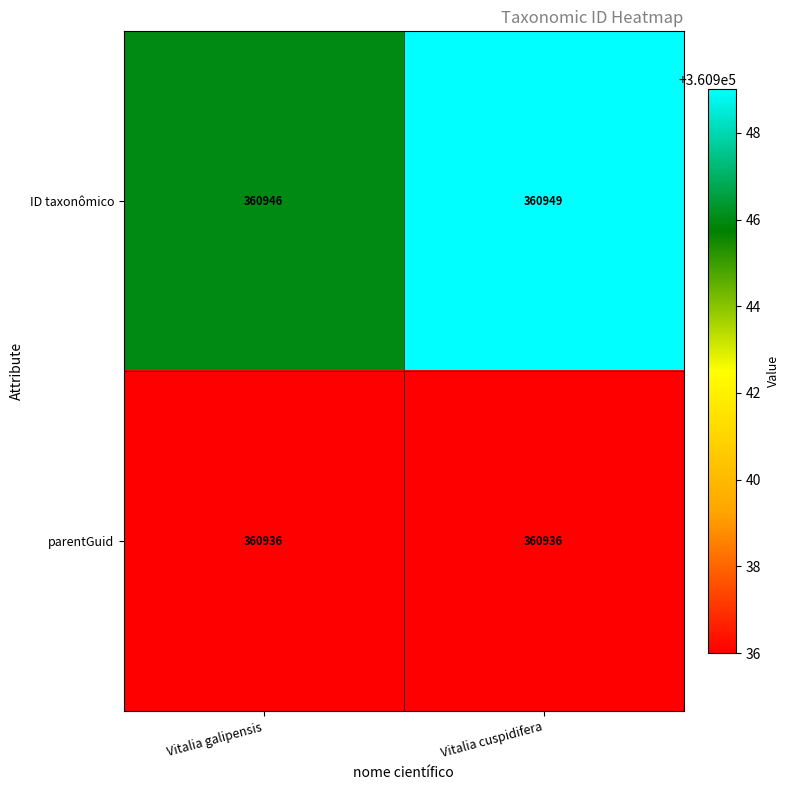

At Vitalia cuspidifera, list the series in order from largest to smallest.

ID taxonômico, parentGuid